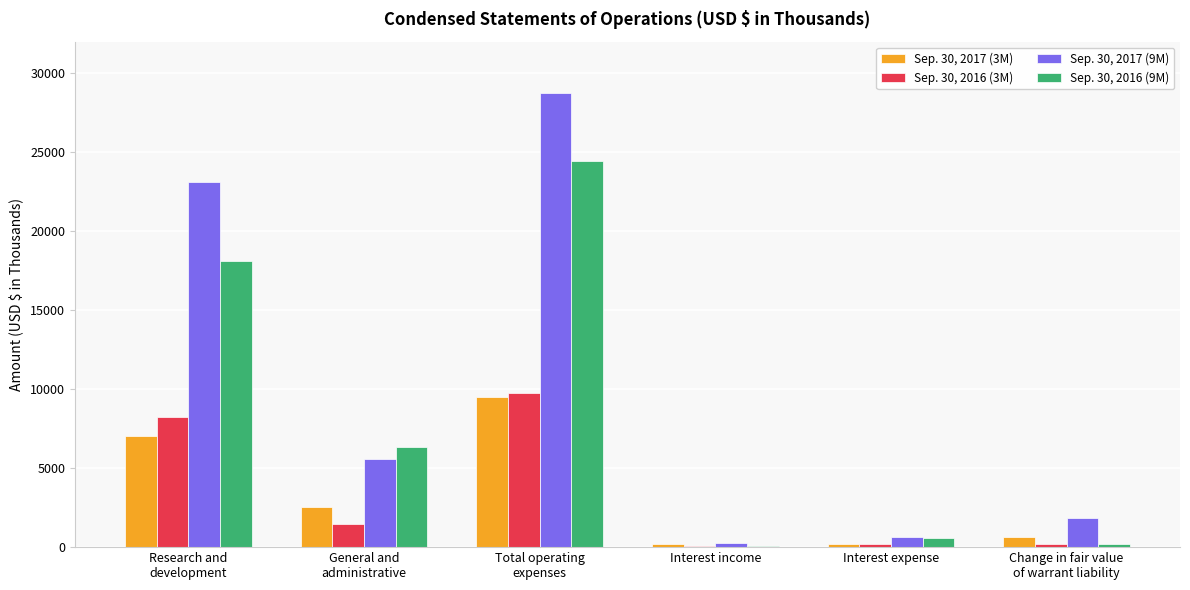

Which category has the highest value across all series?

Total operating
expenses